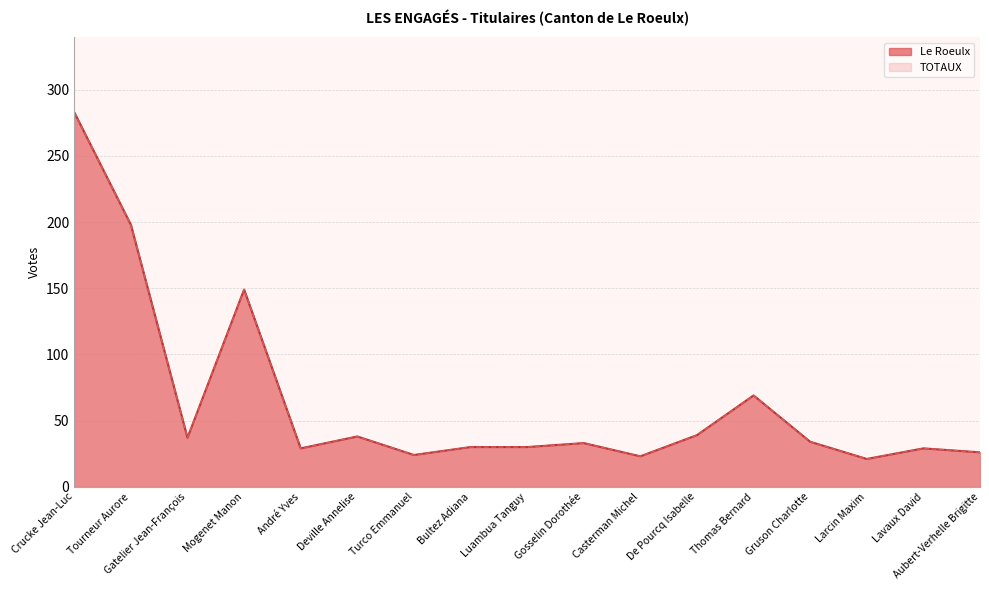

How many lines are shown in the chart?

2